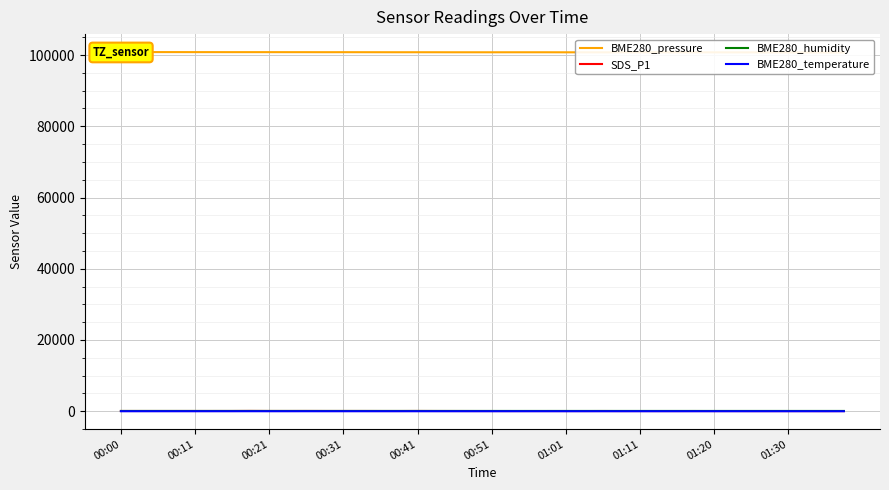

True or false: SDS_P1 has a value of 58.4 at 35.

False